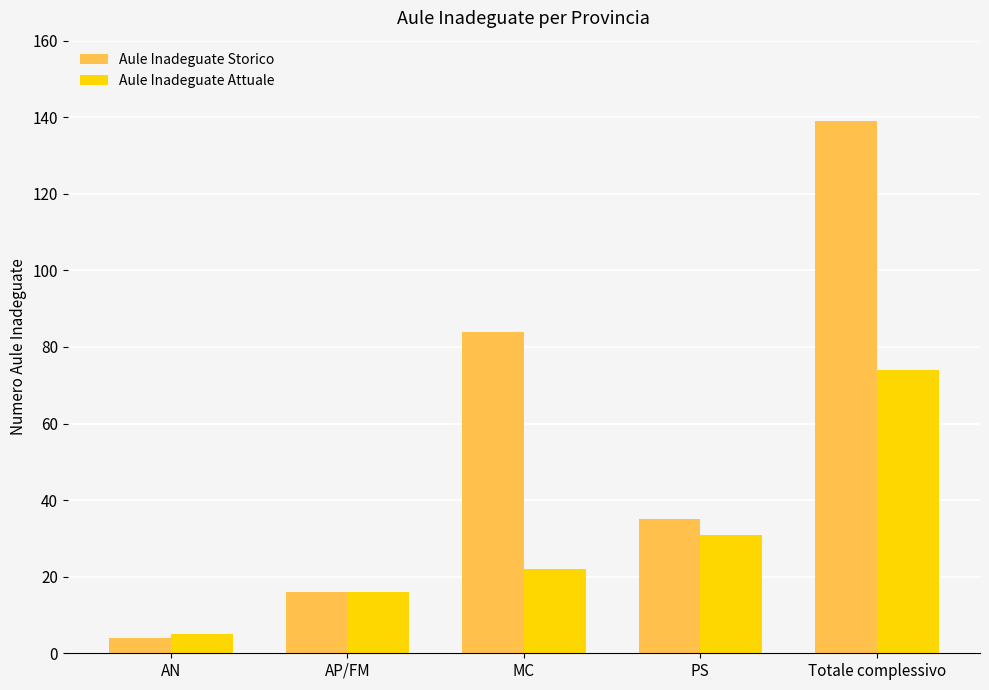

Which series has the largest range (max minus min)?

Aule Inadeguate Storico